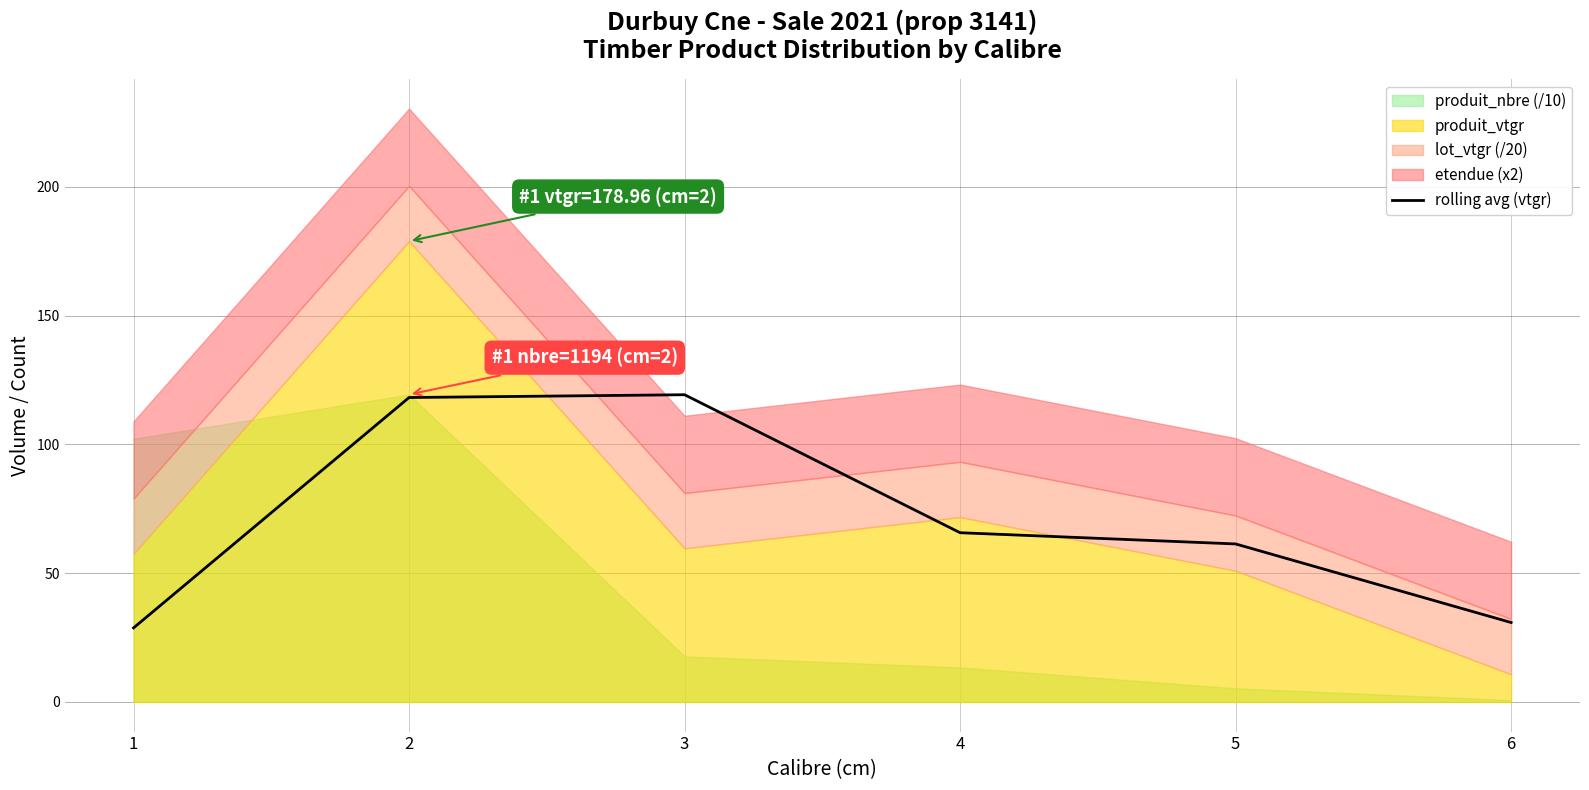

What is the highest value of the rolling avg (vtgr) series?

119.3